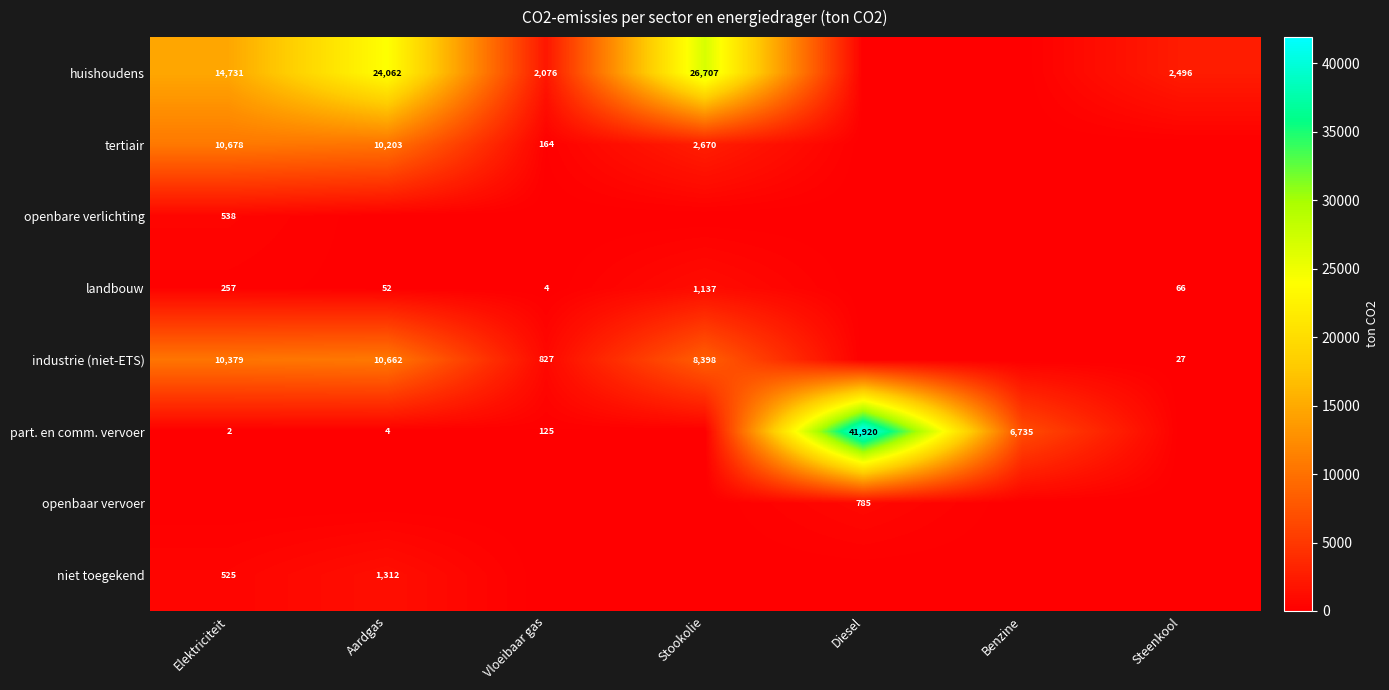

Is it true that industrie (niet-ETS) equals 15989 at Aardgas?

False